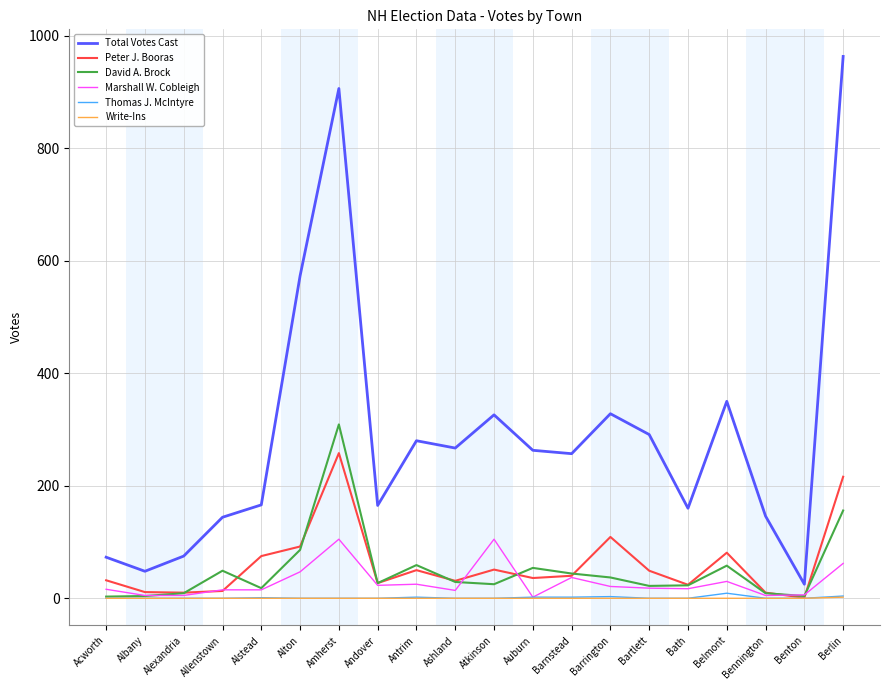

True or false: Total Votes Cast and Peter J. Booras cross at least once.

False